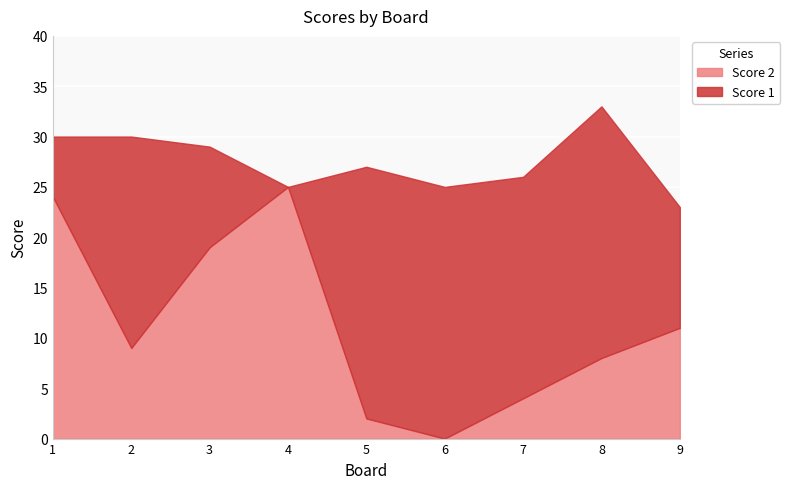

List the labels in order of Score 2 value, smallest first.

6, 5, 7, 8, 2, 9, 3, 1, 4